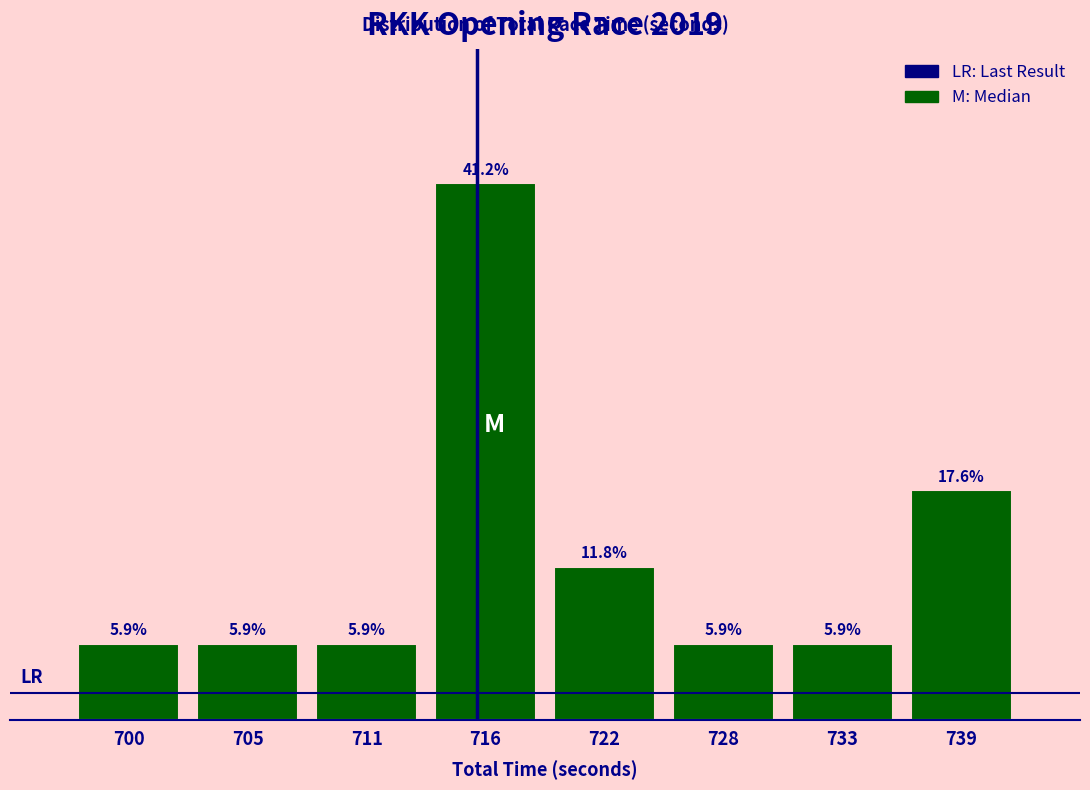

Does the chart contain any negative values?

No